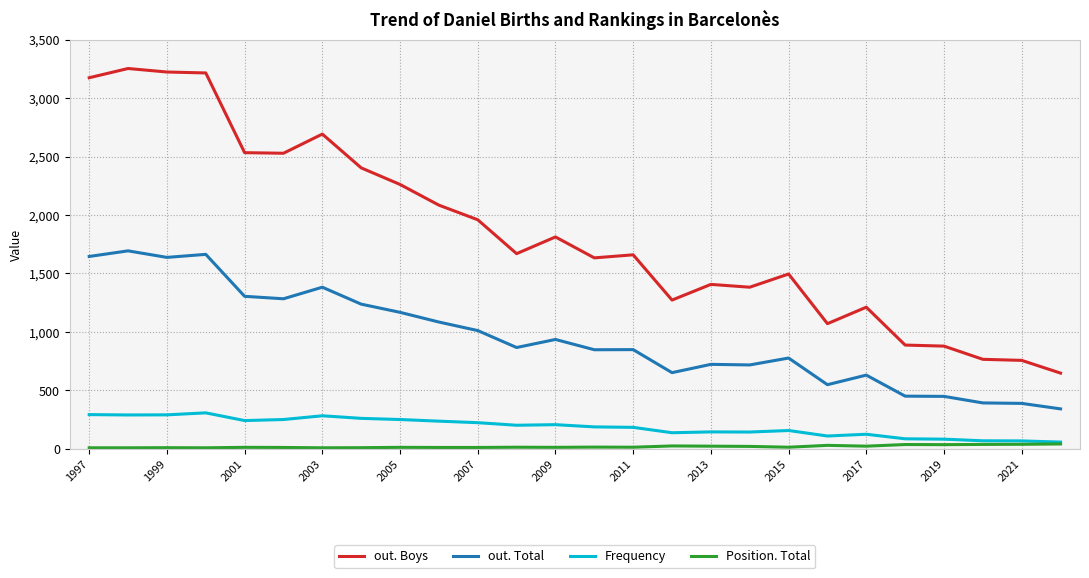

True or false: Frequency and out. Total intersect in this chart.

False